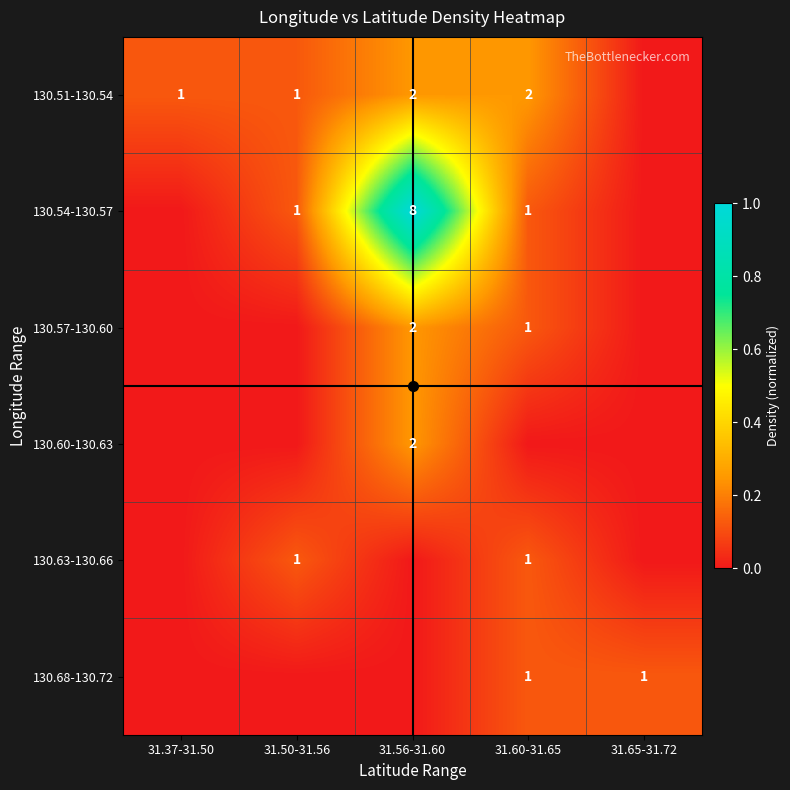

Is the value of 130.51-130.54 at 31.56-31.60 greater than the value of 130.63-130.66 at 31.60-31.65?

Yes